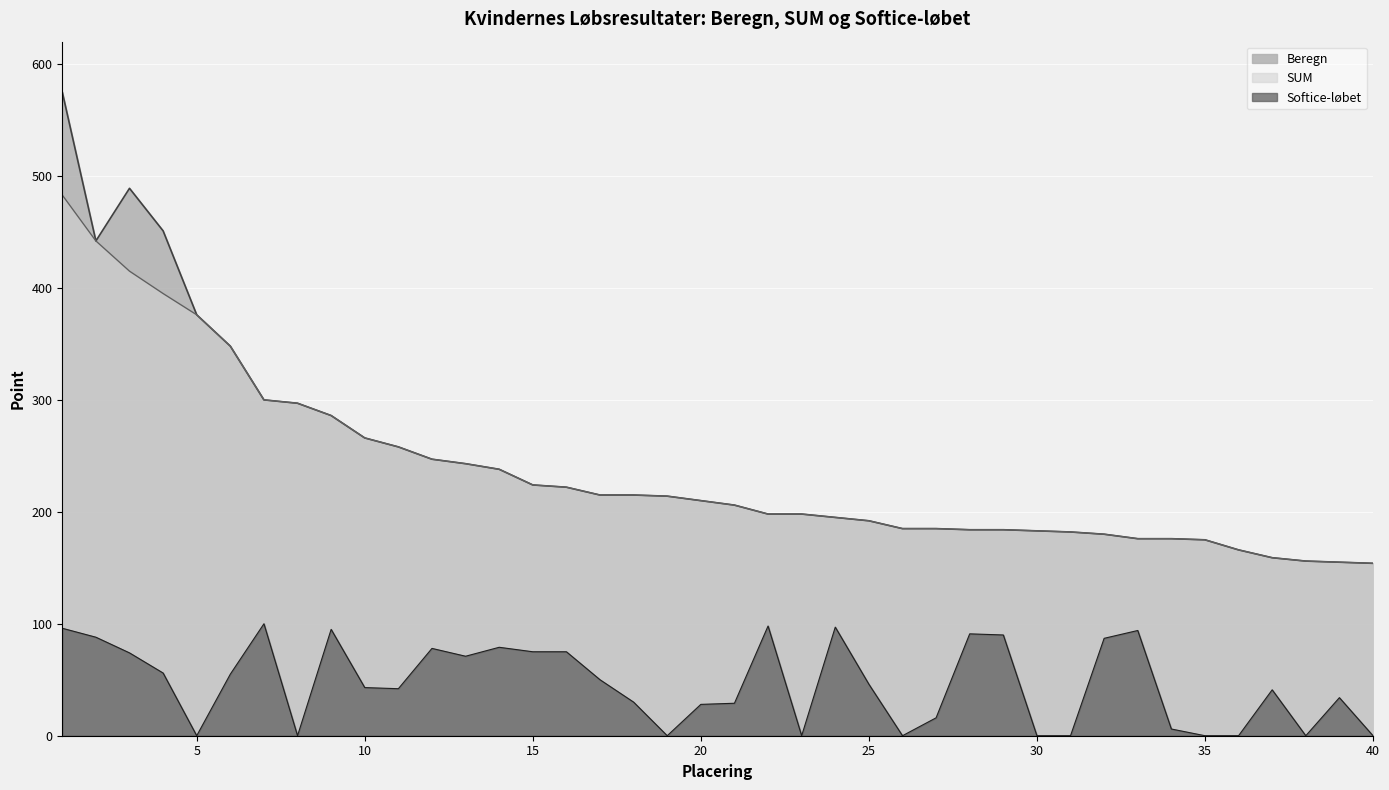

True or false: SUM has more than 2 points higher than both neighbors.

False